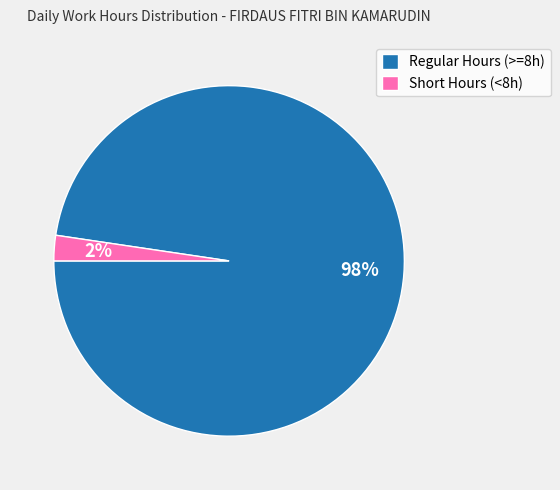

Combined, do Regular Hours (>=8h) and Short Hours (<8h) account for over 50%?

Yes